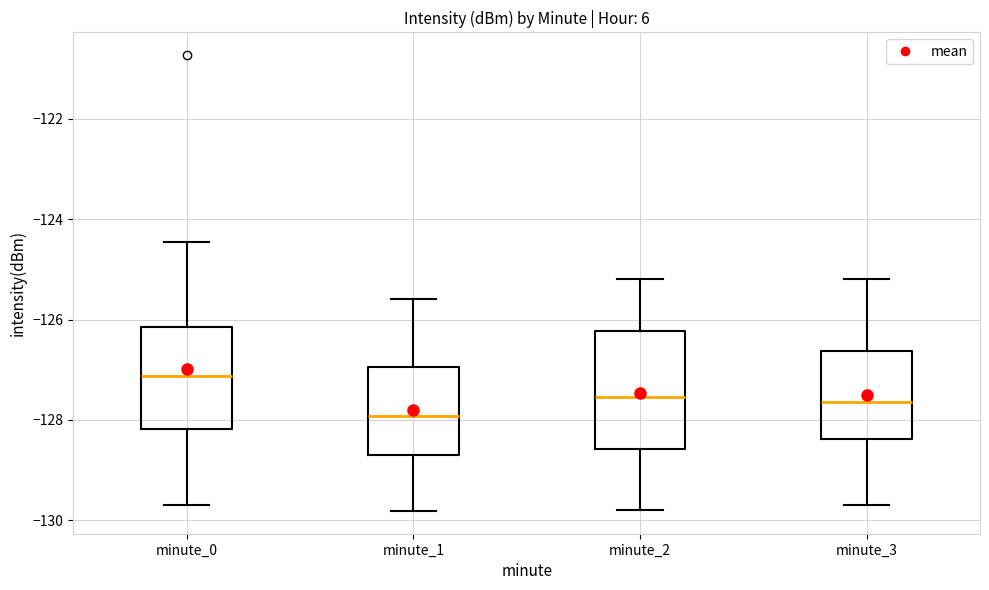

Which box has the lowest median line?

minute_1